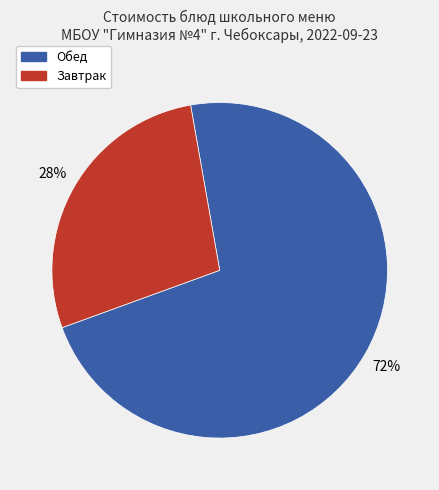

To the nearest percent, what is the difference between the largest and smallest slice percentages?

44%